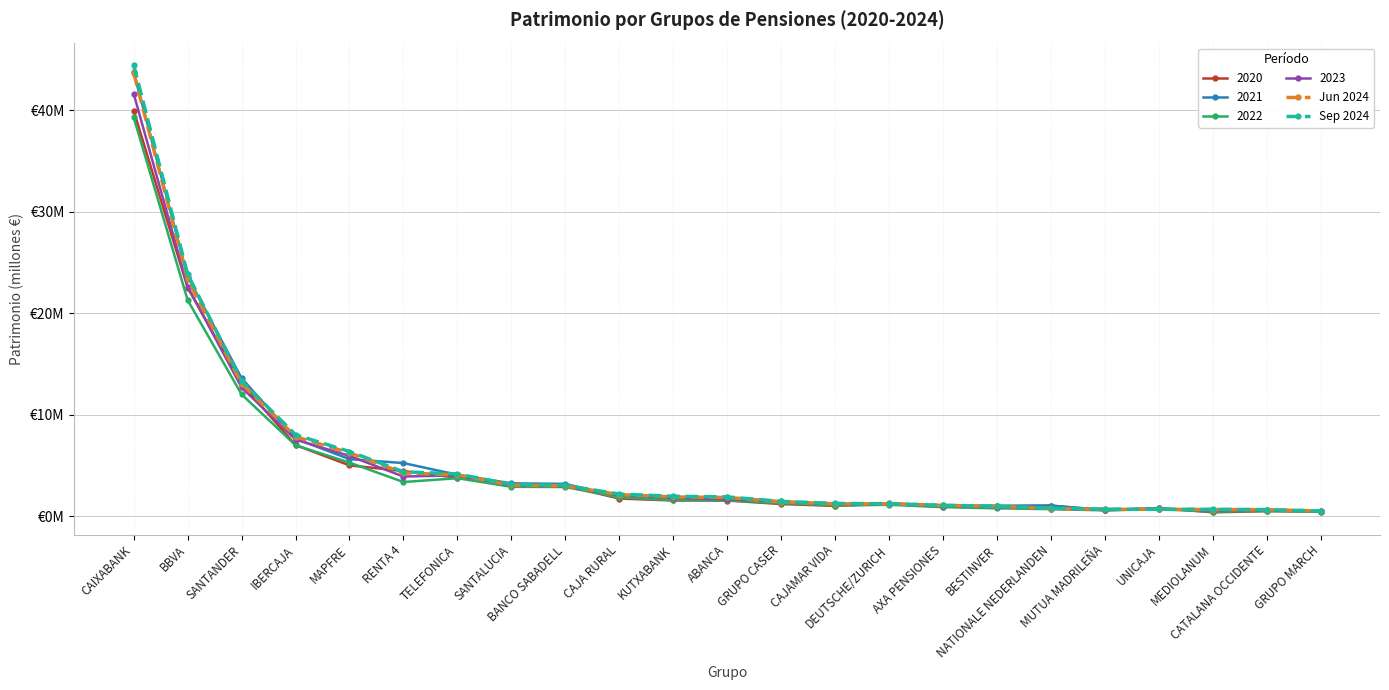

What are all the series names shown in the legend?

2020, 2021, 2022, 2023, Jun 2024, Sep 2024